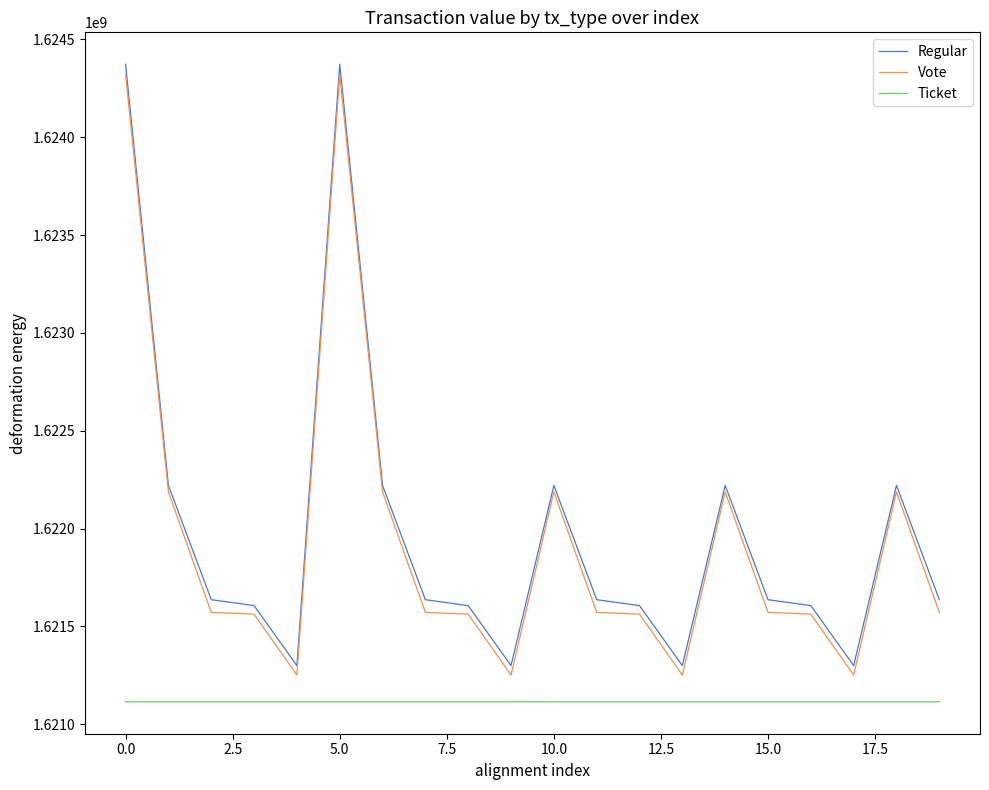

What is the minimum value shown in the chart?

1621114564